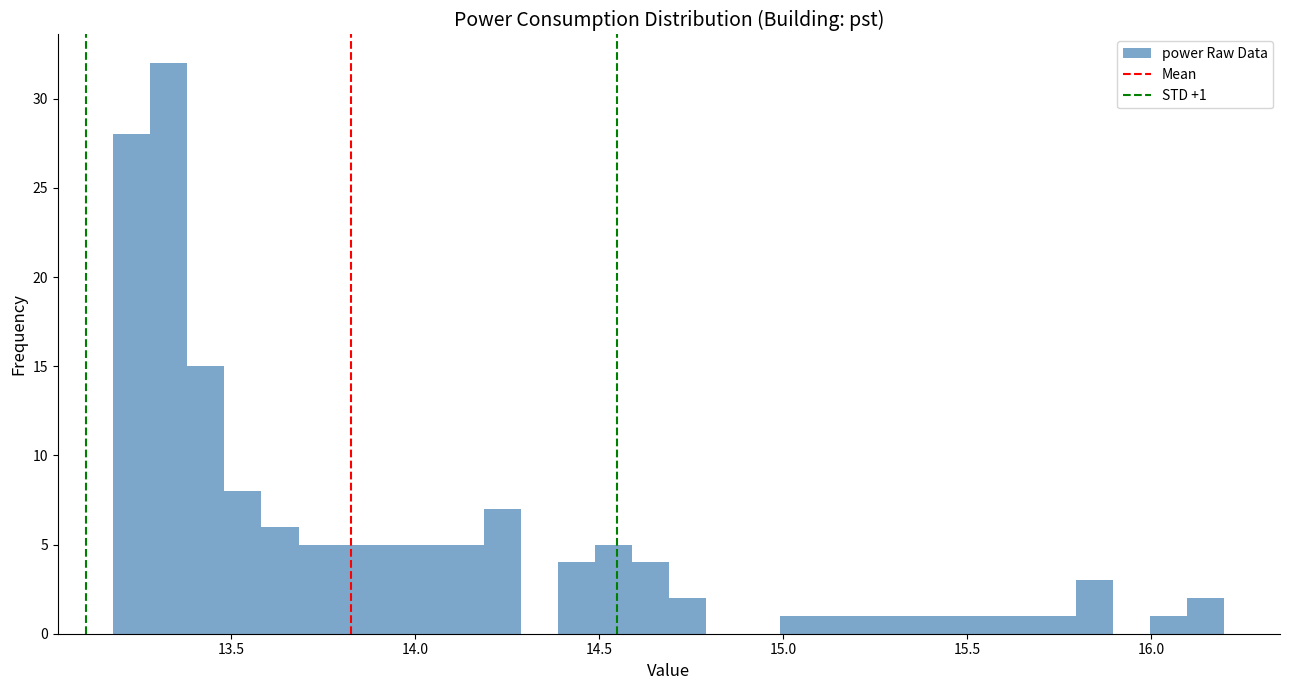

Around what value on the x-axis is the tallest bar? Give the approximate position of its centre, as read against the axis.

13.35